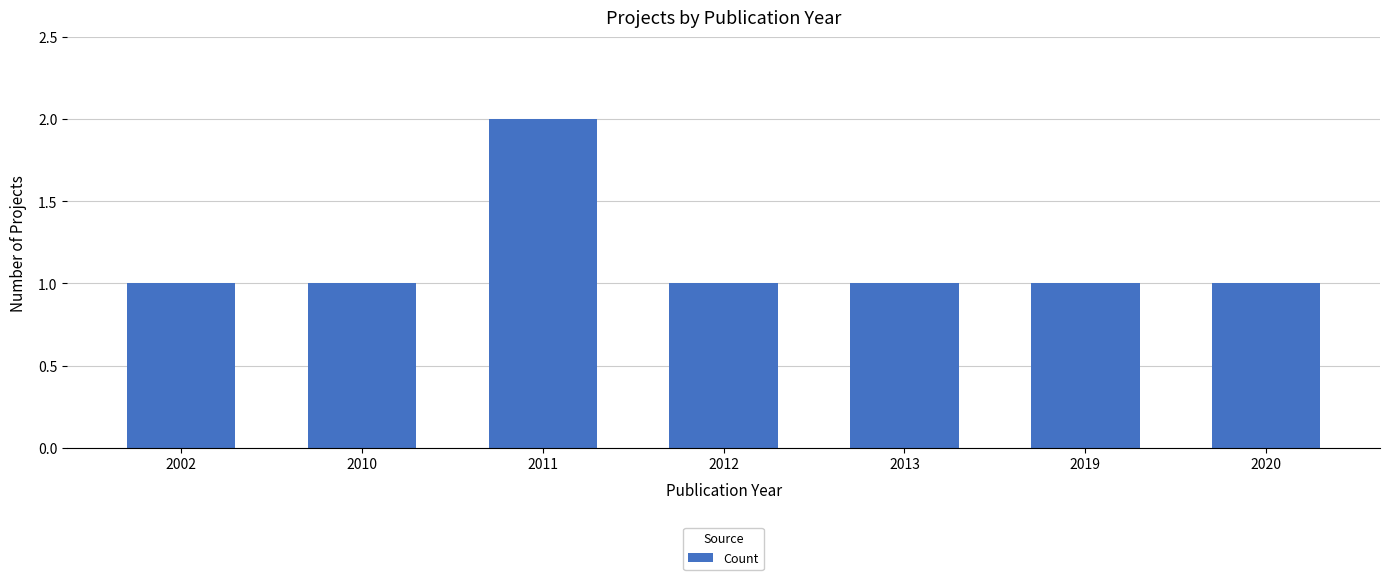

What is the sum of all values?

8